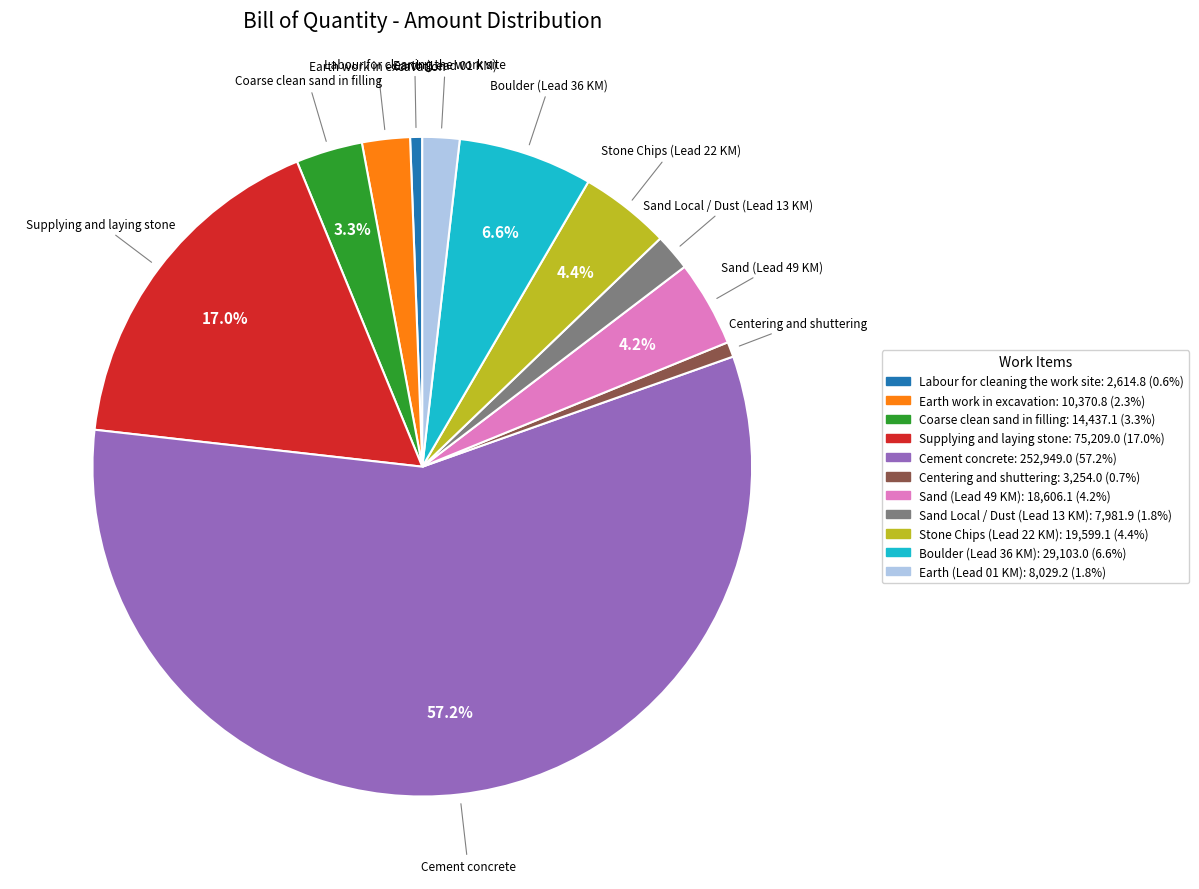

To the nearest percent, what is the difference between the largest and smallest slice percentages?

57%